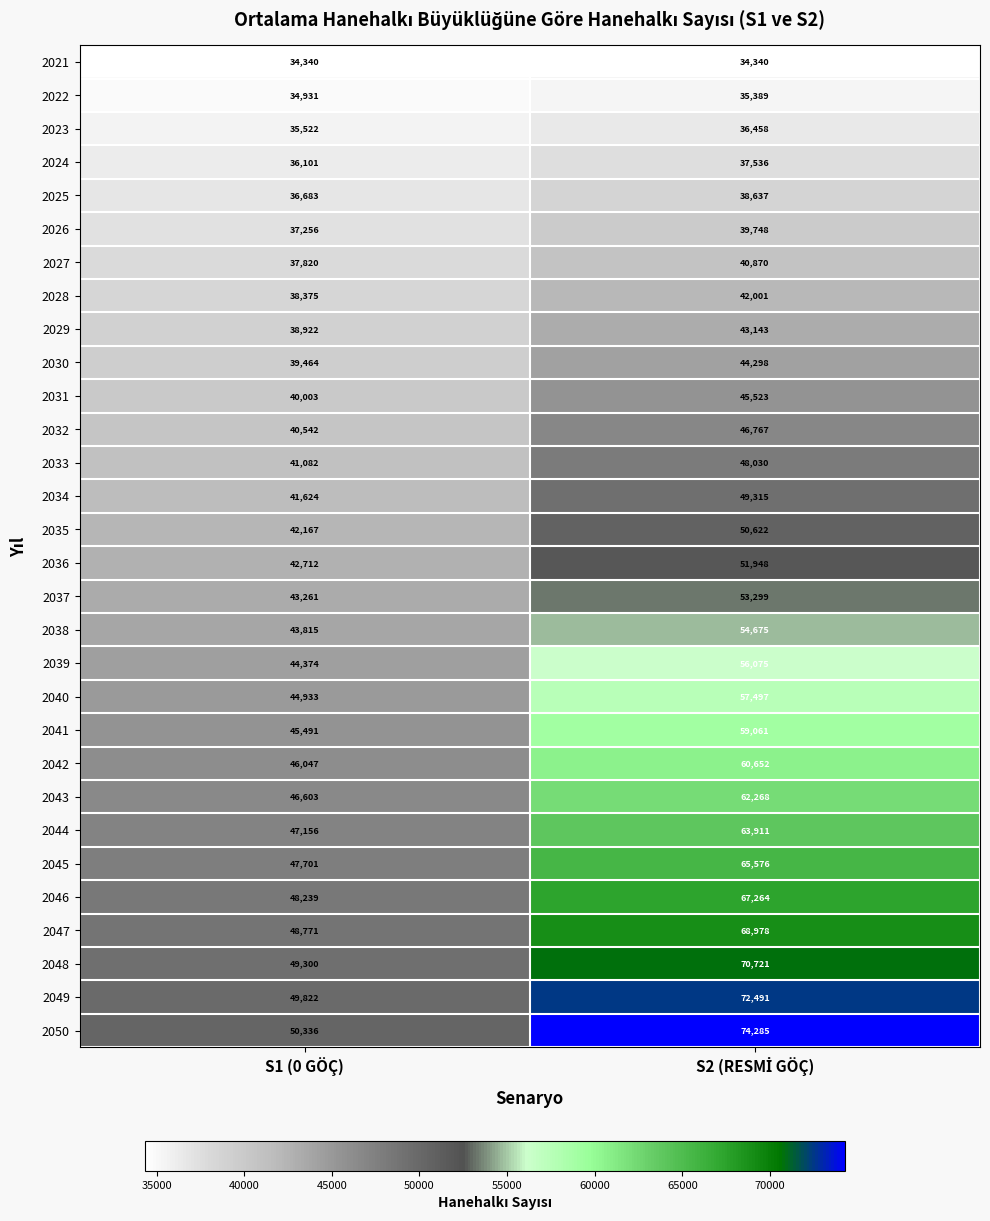

Count the number of categories in the chart.

2